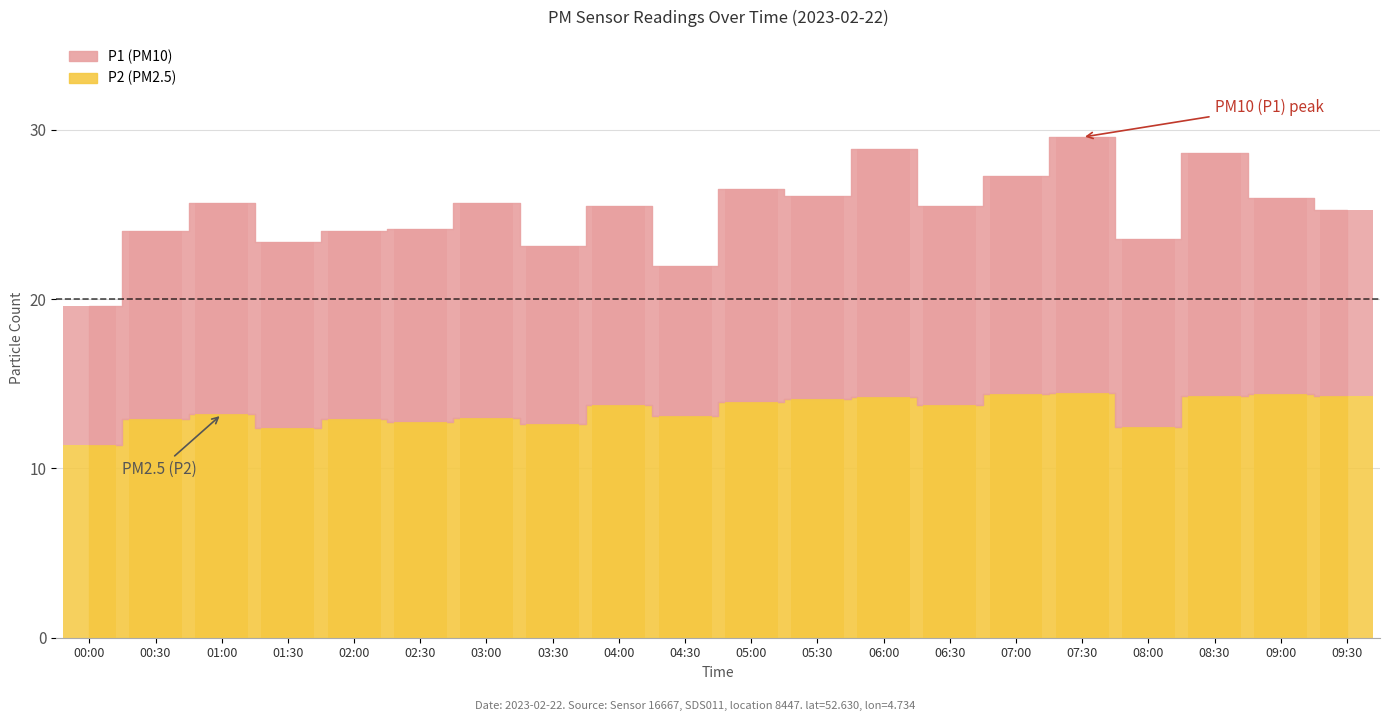

What is the smallest value displayed?

11.4